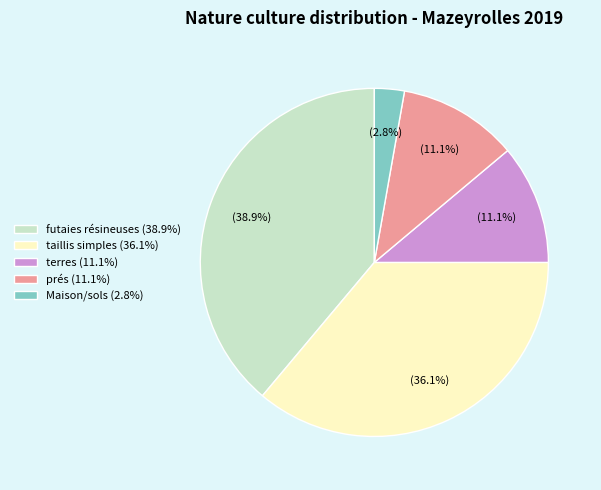

Is there a majority slice in this chart?

No